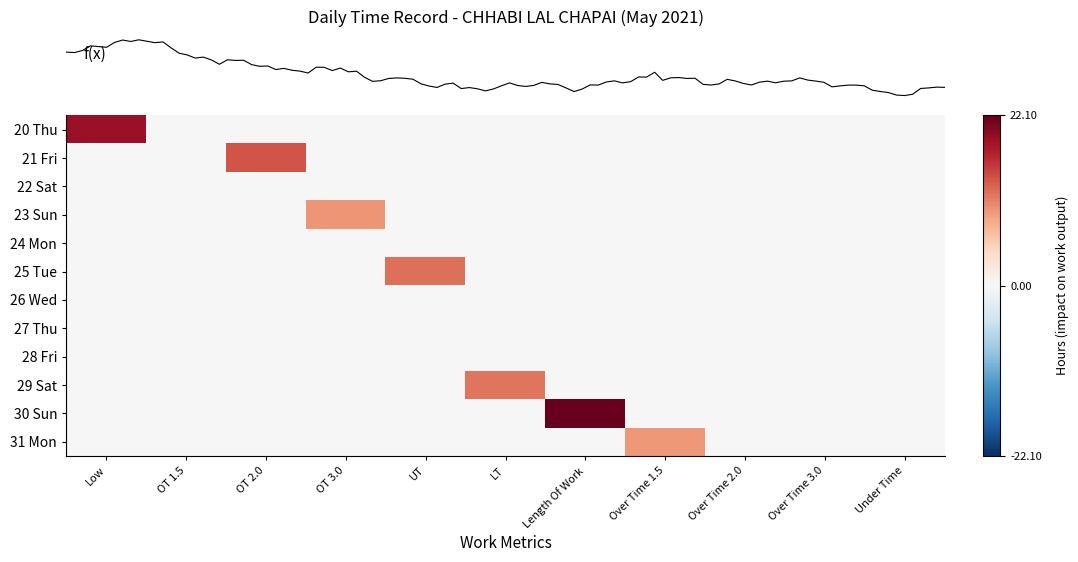

At how many categories does at least one series exceed 1?

7